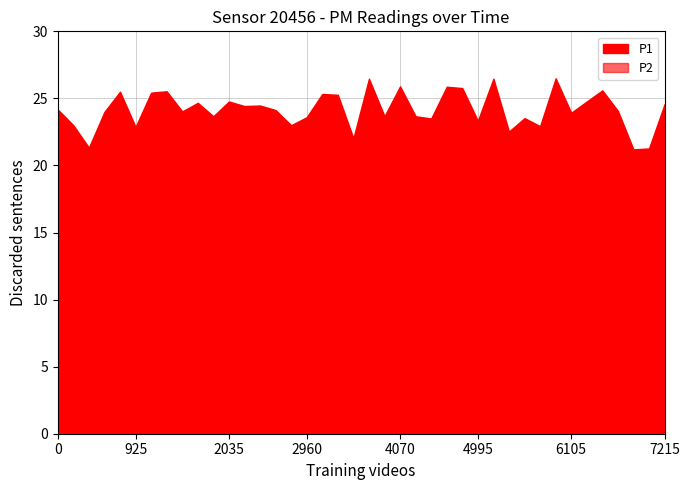

Reading left to right, list all the values displayed in this chart.

P1: 00:01=24.2	00:03=23.0	00:06=21.3	00:08=24.0	00:11=25.5	00:13=22.9	00:16=25.4	00:18=25.5	00:21=24.0	00:23=24.7	00:26=23.7	00:28=24.8	00:31=24.4	00:33=24.5	00:36=24.1	00:38=23.0	00:40=23.6	00:43=25.3	00:45=25.3	00:48=22.0	00:50=26.5	00:53=23.7	00:55=25.9	00:58=23.7	01:00=23.5	01:03=25.9	01:05=25.8	01:07=23.3	01:10=26.5	01:12=22.5	01:15=23.5	01:17=22.9	01:20=26.5	01:22=23.9	01:25=24.8	01:27=25.6	01:30=24.1	01:32=21.2	01:35=21.3	01:37=24.6
P2: 00:01=15.9	00:03=15.8	00:06=15.4	00:08=15.8	00:11=16.7	00:13=15.5	00:16=17.3	00:18=16.3	00:21=16.8	00:23=16.6	00:26=17.1	00:28=17.0	00:31=16.5	00:33=16.8	00:36=16.2	00:38=15.8	00:40=15.9	00:43=16.1	00:45=17.0	00:48=15.7	00:50=17.3	00:53=16.8	00:55=17.4	00:58=16.5	01:00=16.4	01:03=17.5	01:05=16.6	01:07=15.7	01:10=17.4	01:12=15.5	01:15=16.7	01:17=15.7	01:20=17.1	01:22=17.4	01:25=17.0	01:27=16.7	01:30=16.3	01:32=15.1	01:35=15.8	01:37=16.1